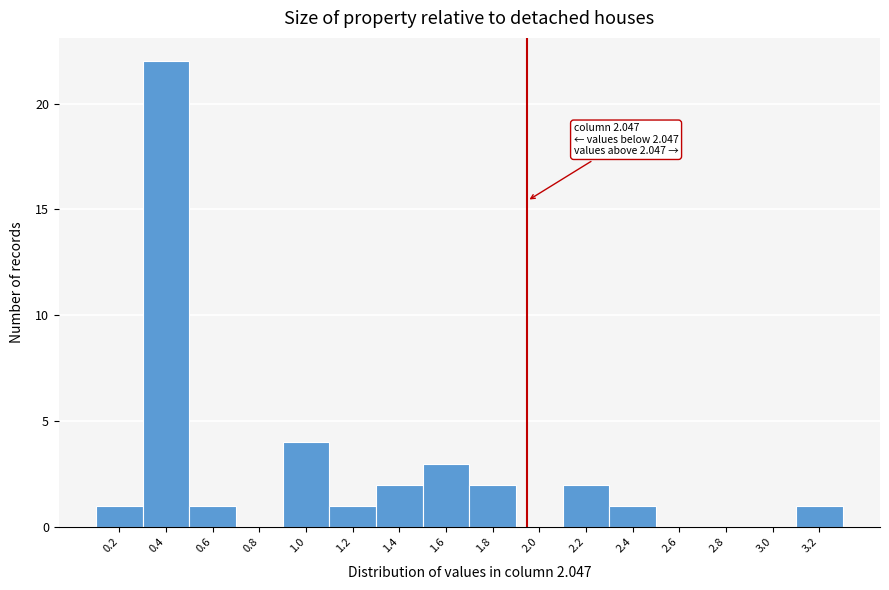

Reading right to left, extract all data points from this chart.

3.2=1	3.0=0	2.8=0	2.6=0	2.4=1	2.2=2	2.0=0	1.8=2	1.6=3	1.4=2	1.2=1	1.0=4	0.8=0	0.6=1	0.4=22	0.2=1